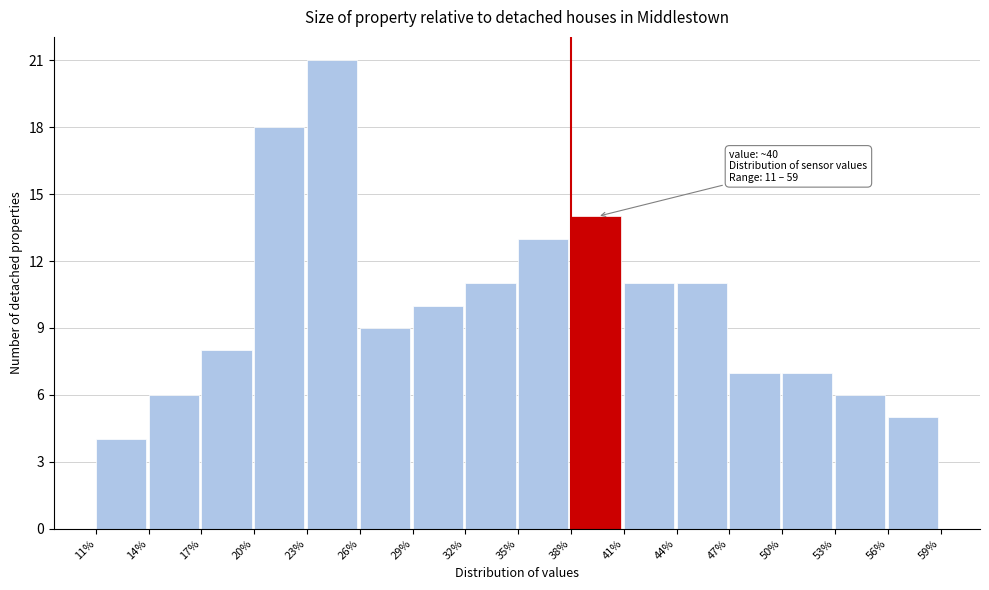

Over which range of the x-axis is the bar tallest?

23% to 26%